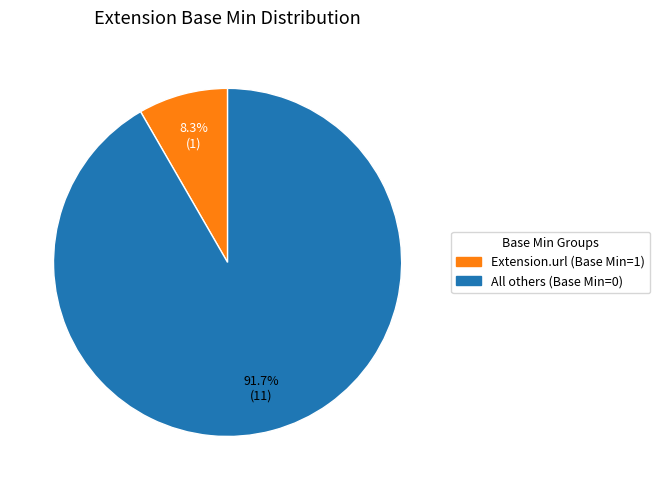

Is there a majority slice in this chart?

Yes